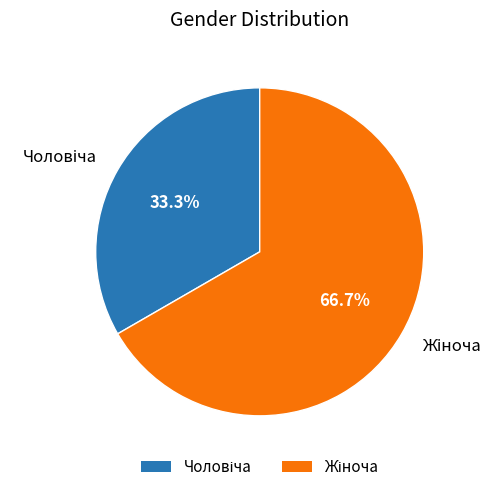

Count the number of slices in the pie.

2